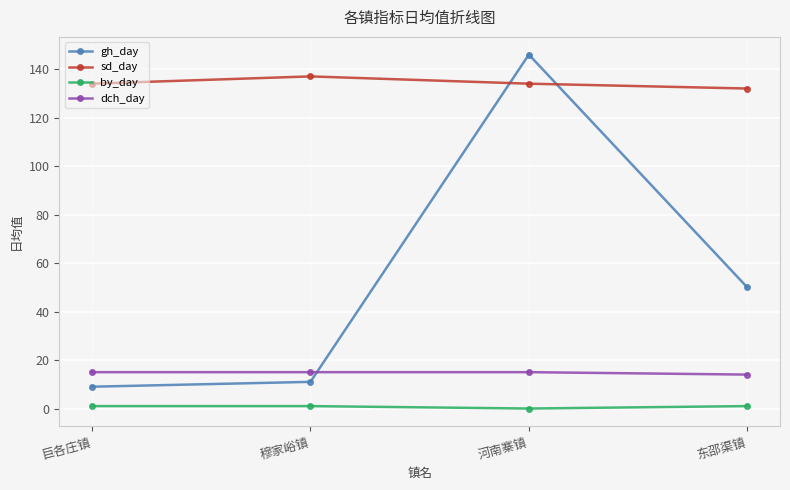

True or false: by_day and sd_day intersect in this chart.

False